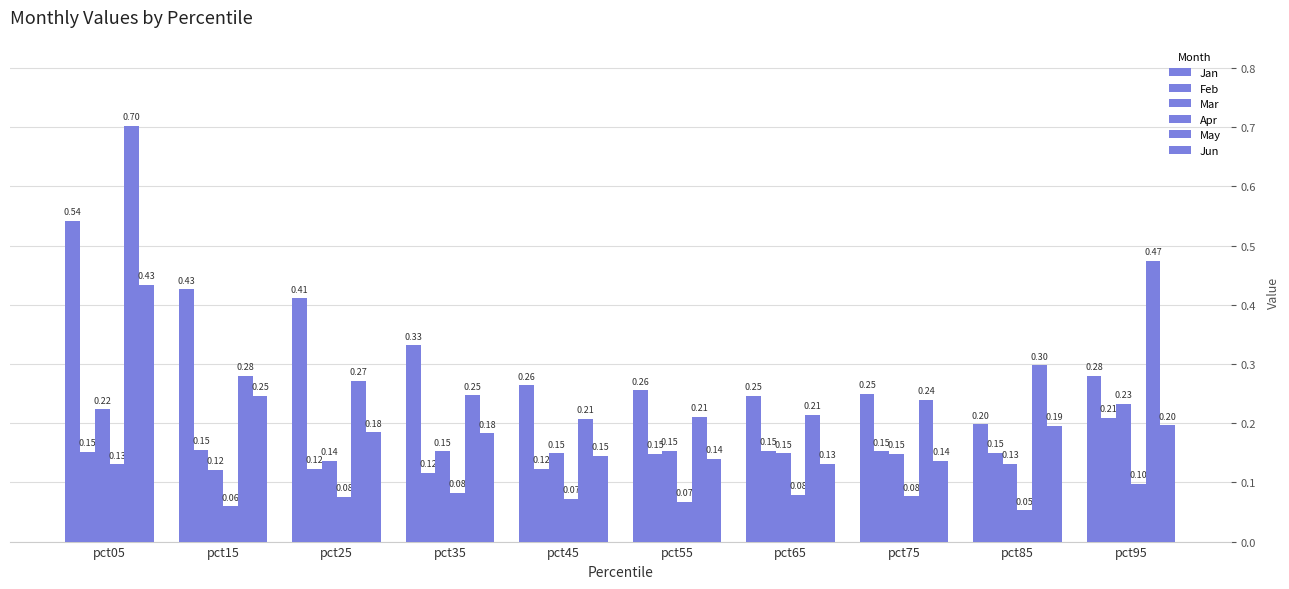

How many series are shown in this chart?

6